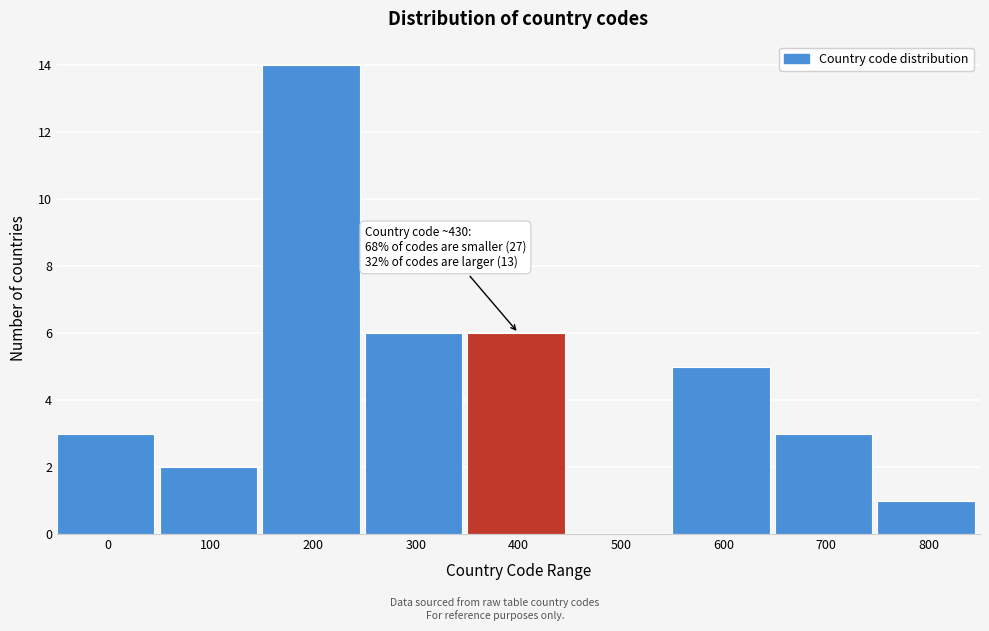

Reading left to right, what are all the values shown in this chart?

0=3	100=2	200=14	300=6	400=6	500=0	600=5	700=3	800=1